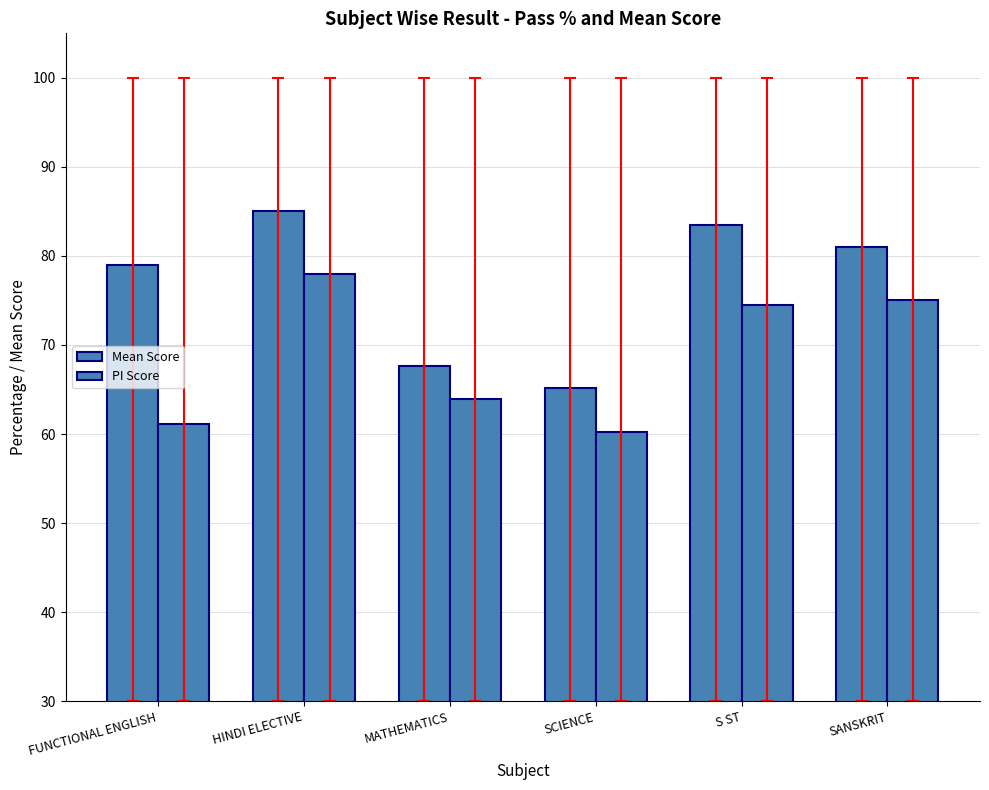

Are the bars horizontal?

No